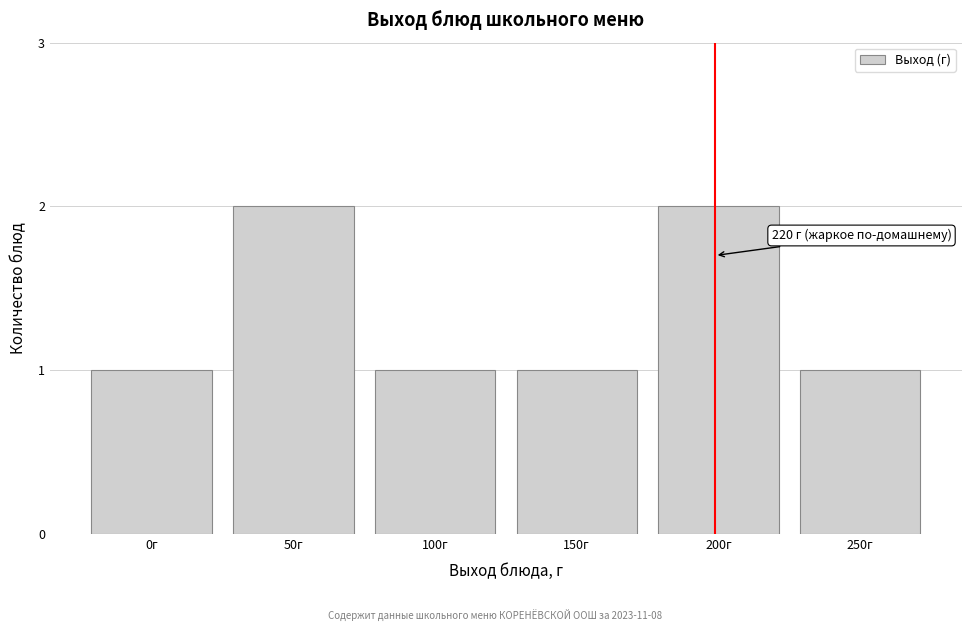

Reading left to right, list all the values displayed in this chart.

0г=1	50г=2	100г=1	150г=1	200г=2	250г=1